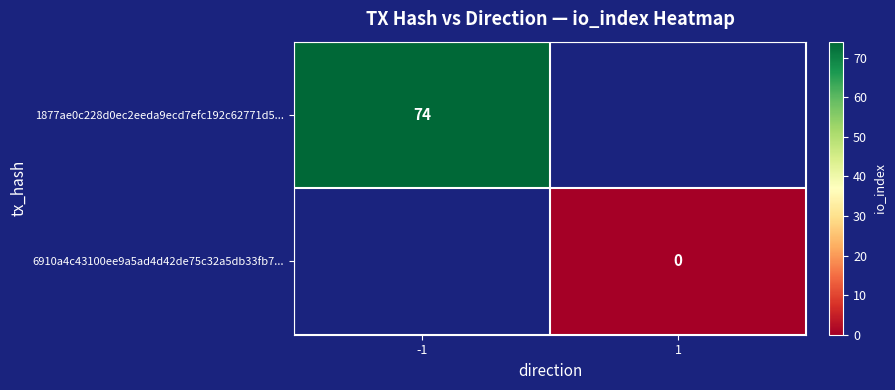

True or false: 1877ae0c228d0ec2eeda9ecd7efc192c62771d5... has a value of 119 at -1.

False